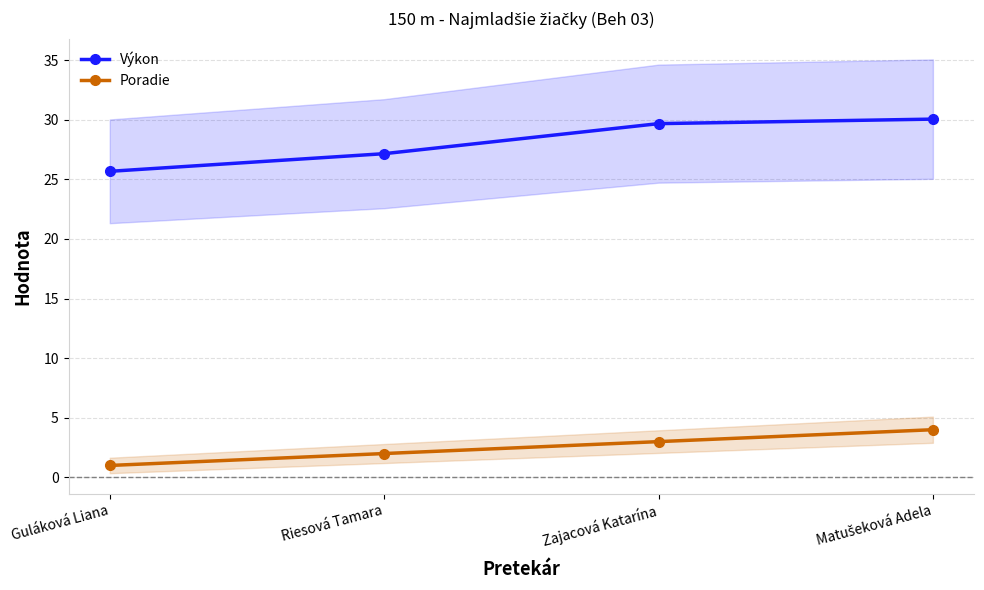

True or false: Výkon and Poradie intersect in this chart.

False